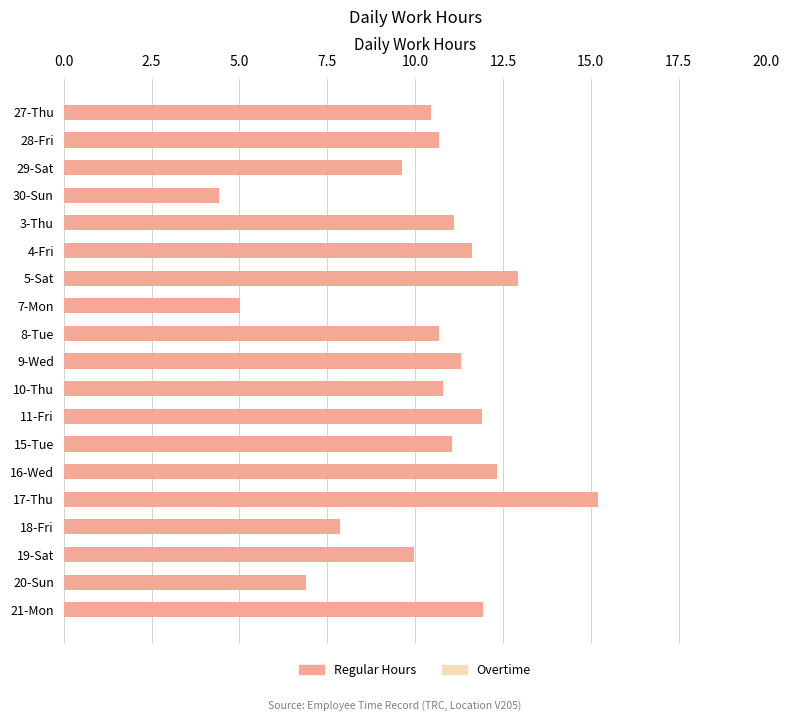

What is the smallest value displayed?

4.4